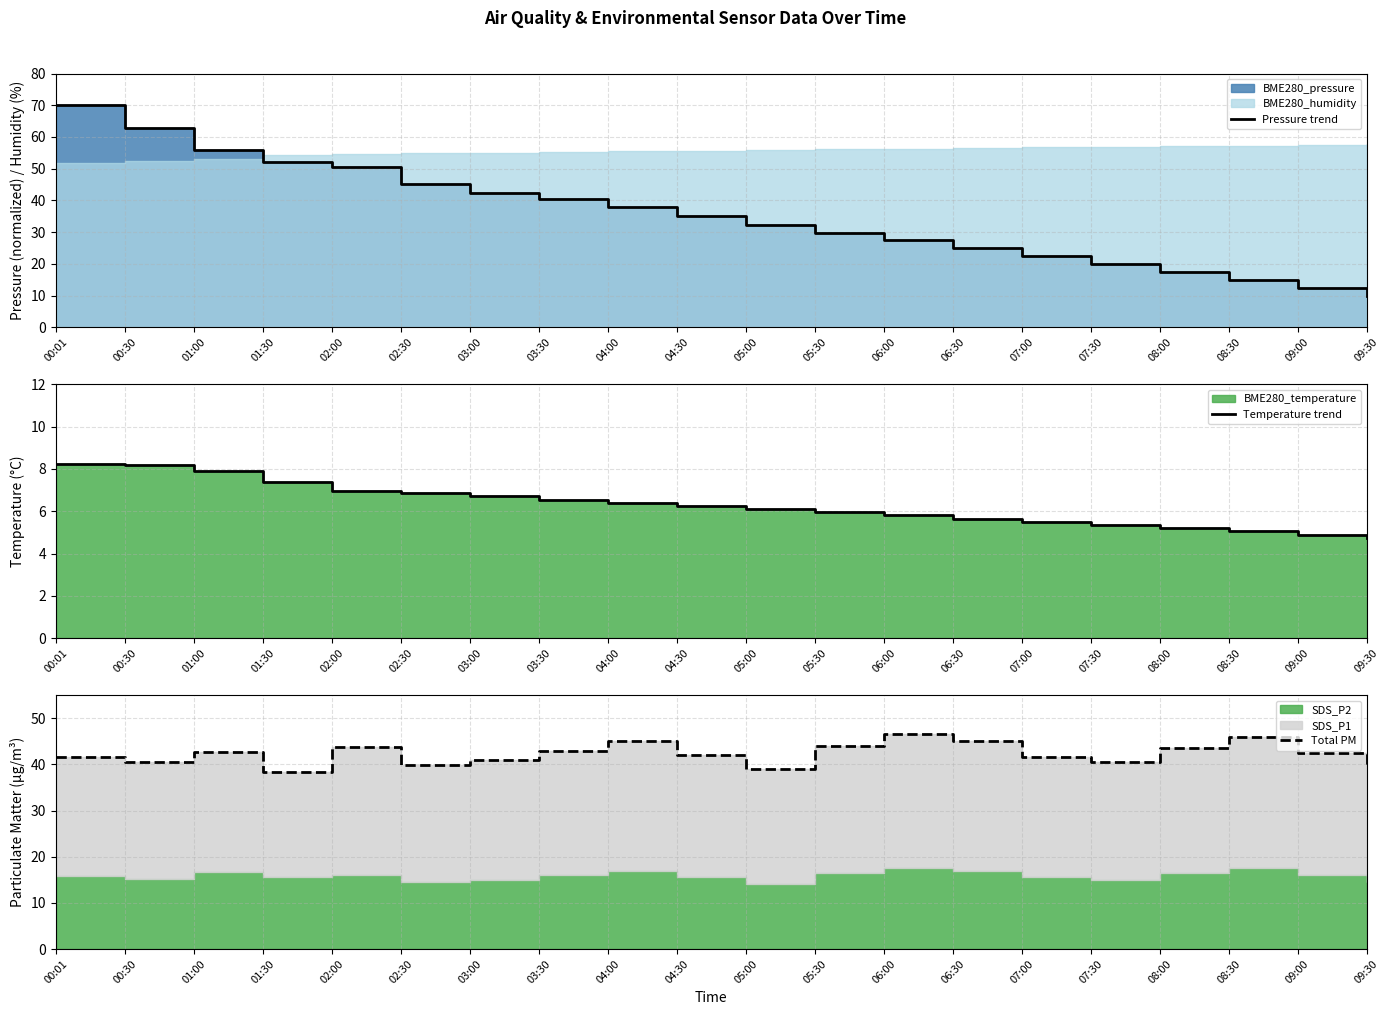

True or false: Temperature trend and Pressure trend intersect in this chart.

False